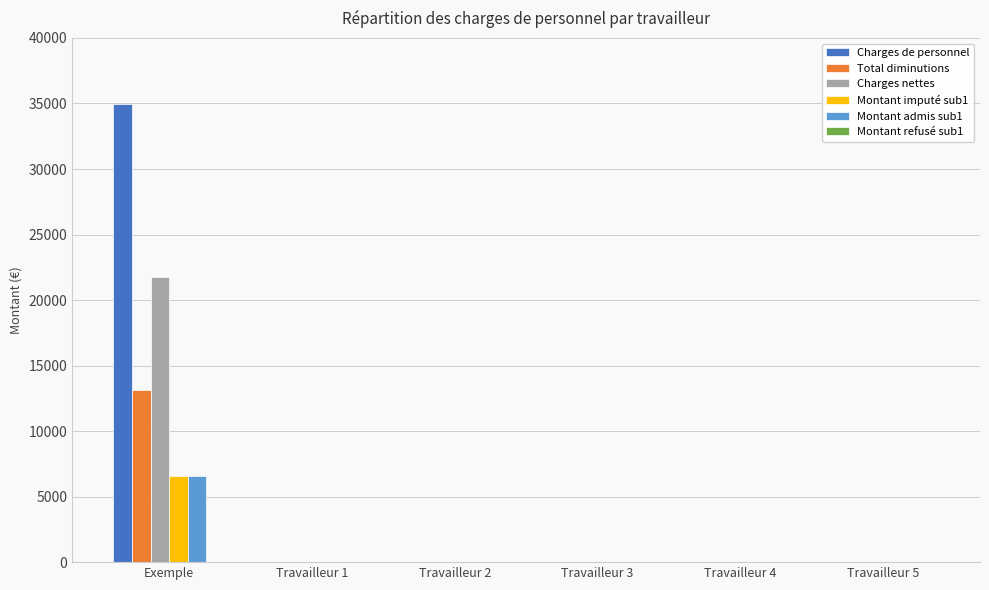

The value of Montant admis sub1 at Exemple is 6538.1. True or false?

True